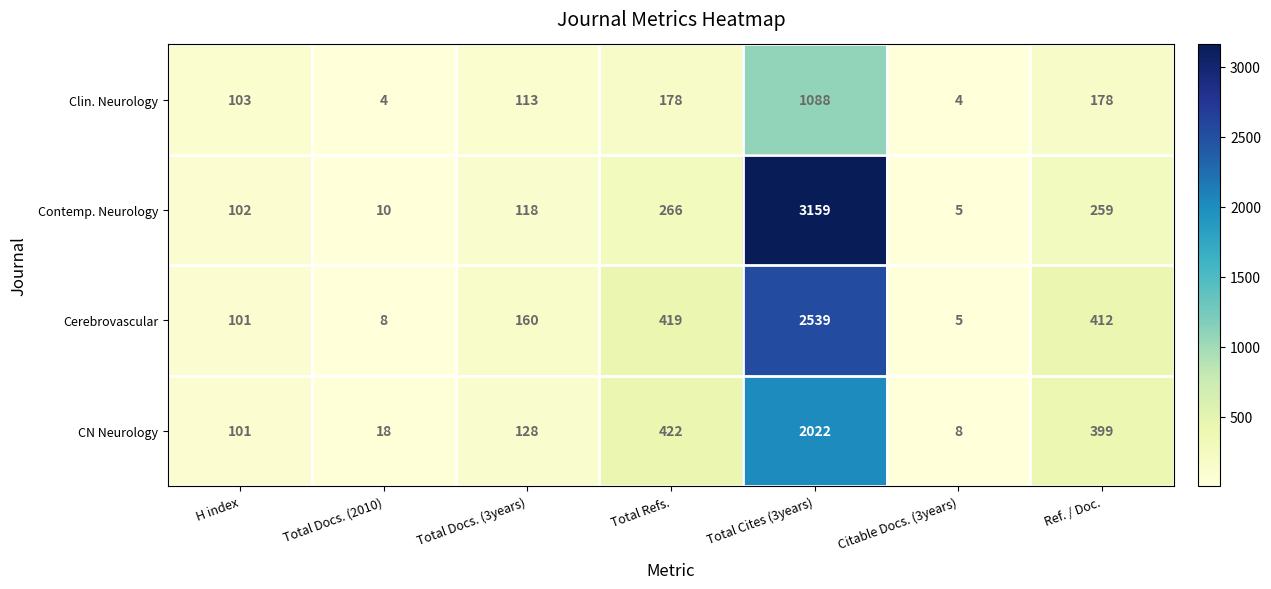

Which series has the largest range (max minus min)?

Contemp. Neurology